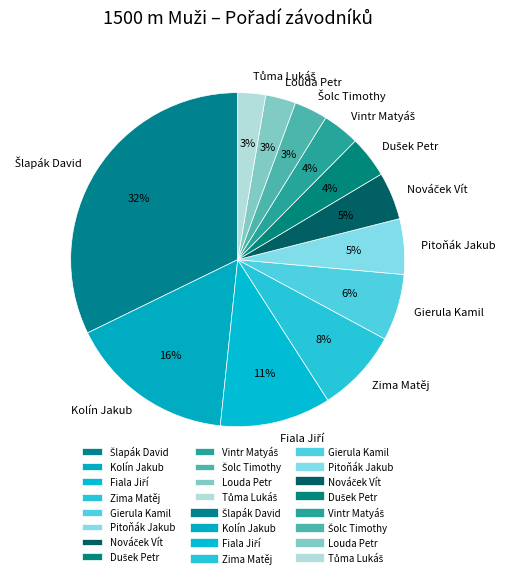

Between Zima Matěj and Pitoňák Jakub, which is larger?

Zima Matěj